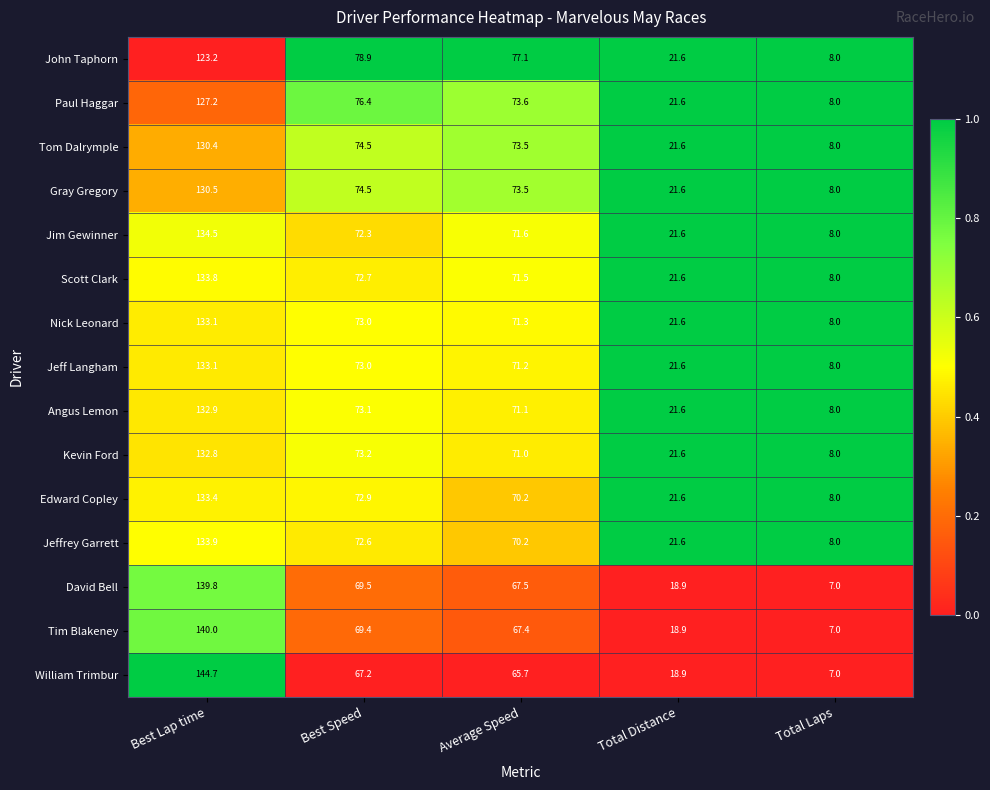

True or false: Jim Gewinner has a value of 134.5 at Best Lap time.

True